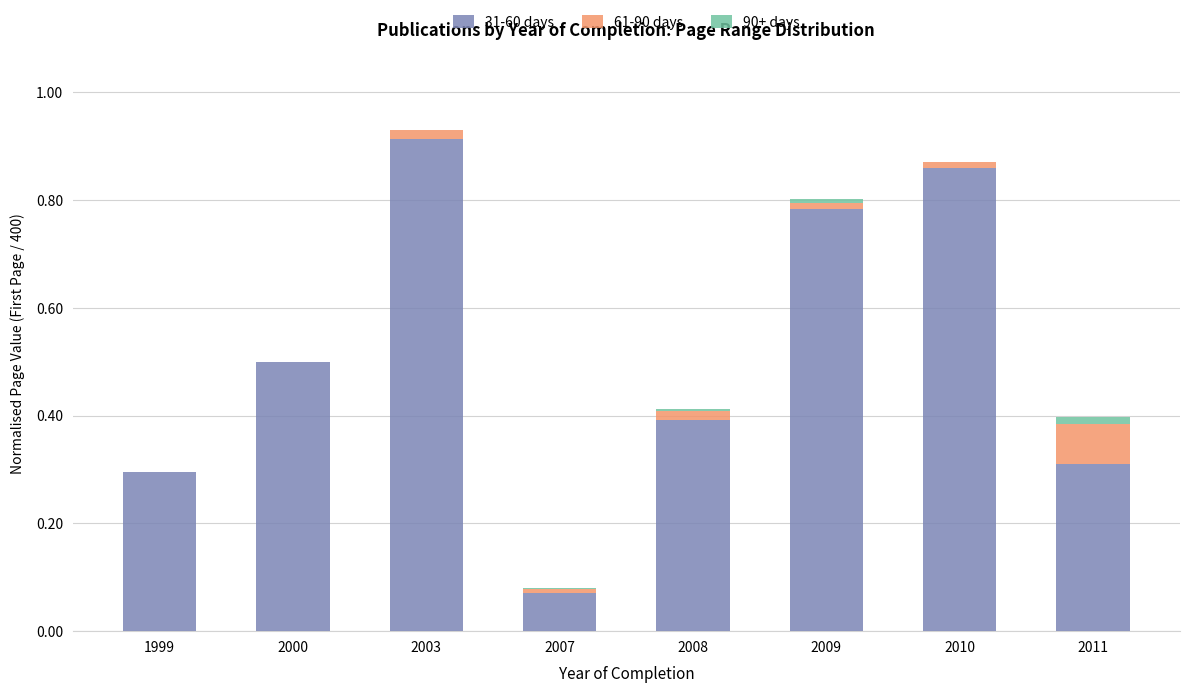

What are all the series names shown in the legend?

31-60 days, 61-90 days, 90+ days